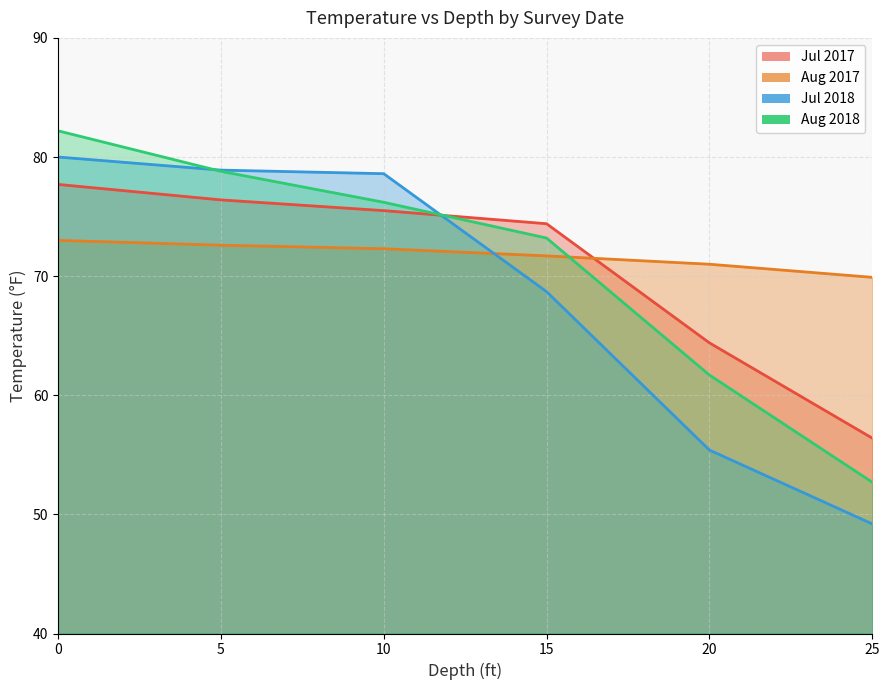

Is the value of Aug 2017 at 20 greater than the value of Jul 2017 at 5?

No